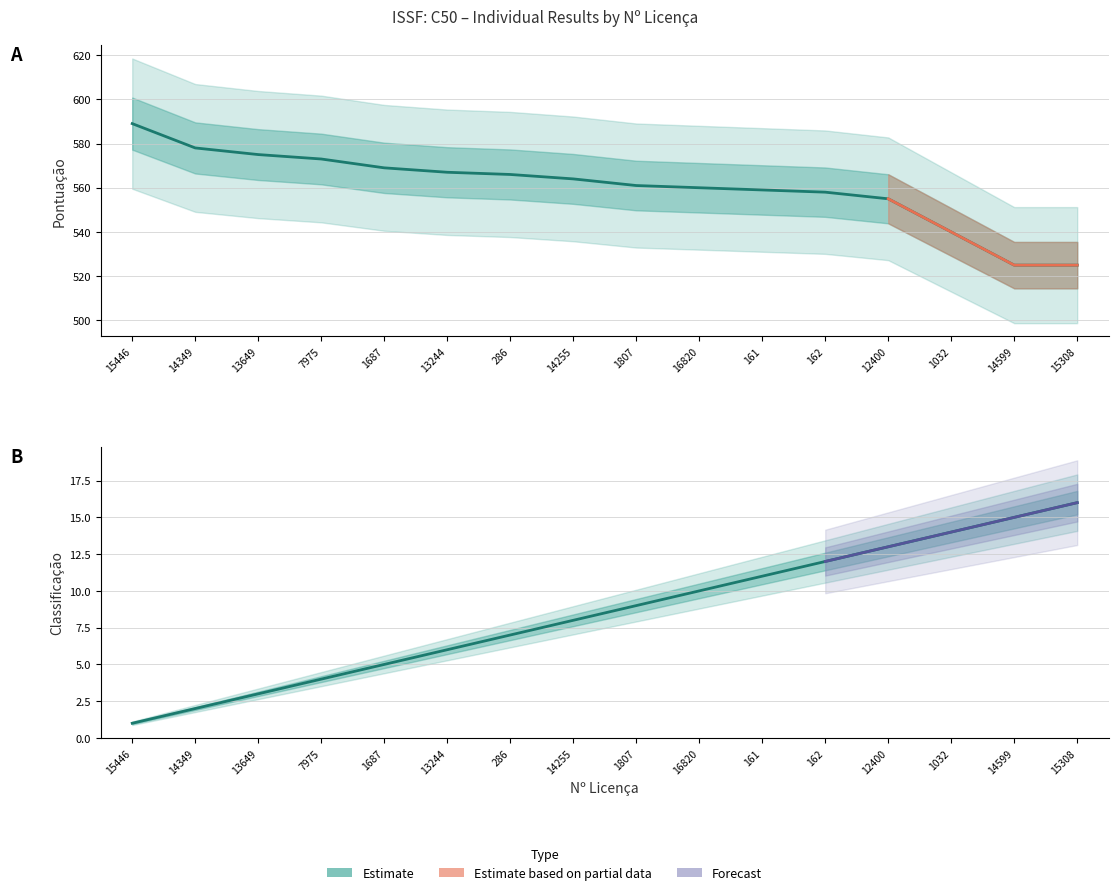

Reading left to right, extract all data points from this chart.

Pontuação: 15446=589	14349=578	13649=575	7975=573	1687=569	13244=567	286=566	14255=564	1807=561	16820=560	161=559	162=558	12400=555	1032=540	14599=525	15308=525
Classificação: 15446=1	14349=2	13649=3	7975=4	1687=5	13244=6	286=7	14255=8	1807=9	16820=10	161=11	162=12	12400=13	1032=14	14599=15	15308=16